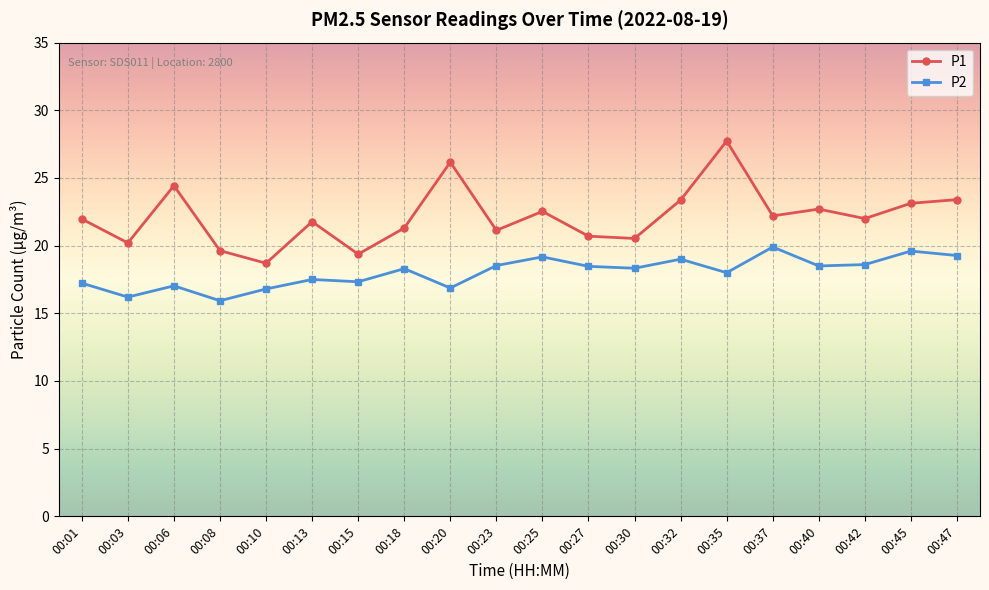

How many categories are shown in the chart?

20